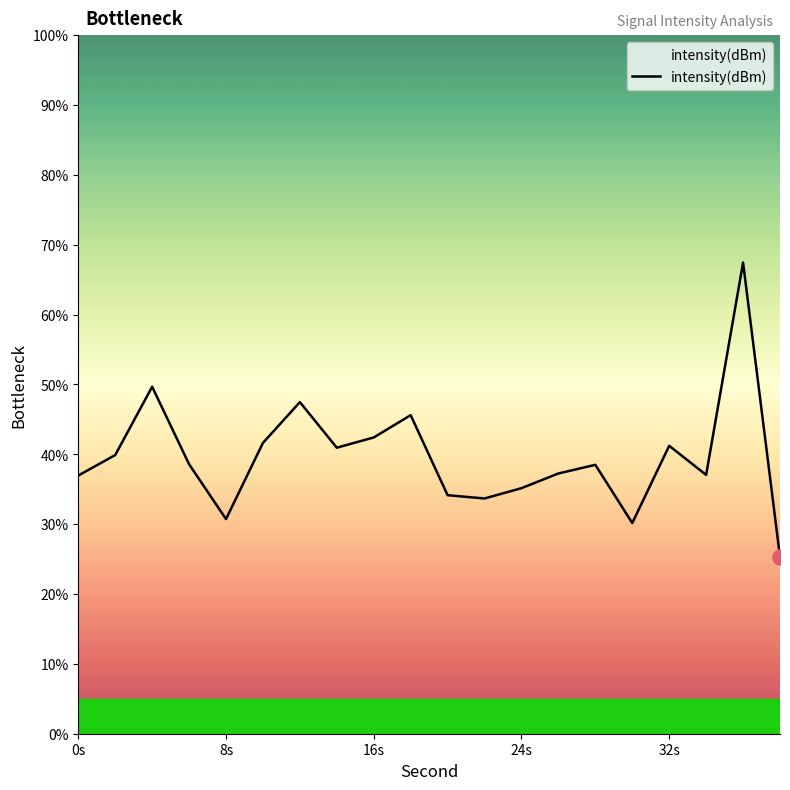

What is the maximum value shown in the chart?

67.5